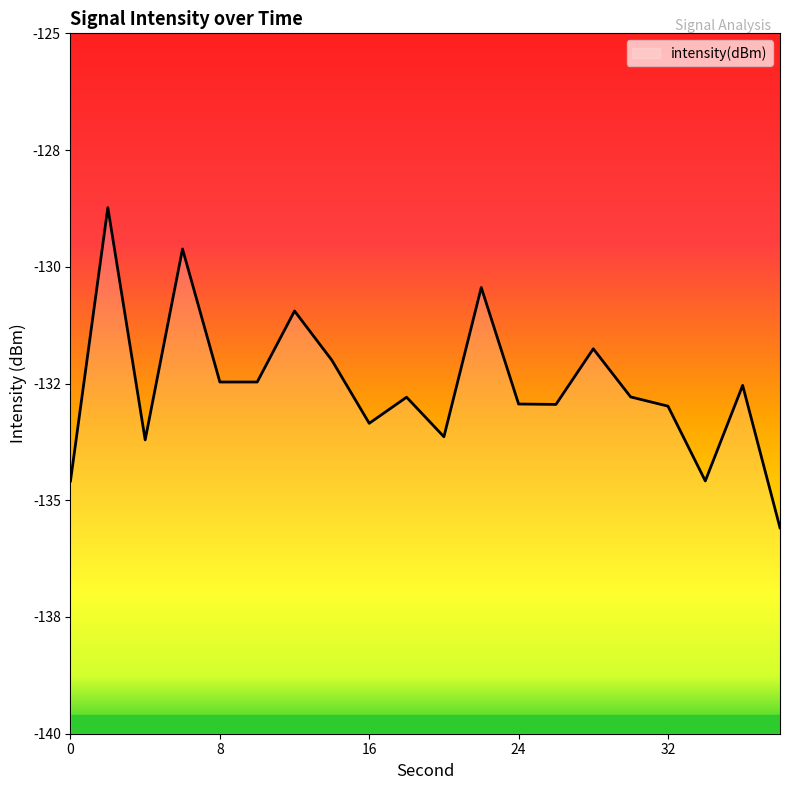

How many data points are above -132?

5